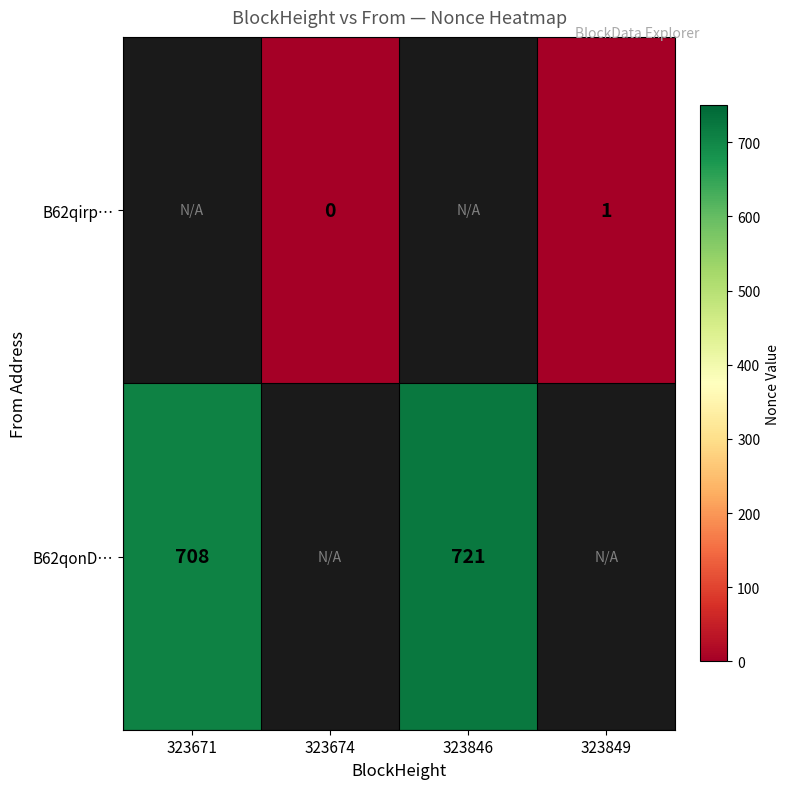

What is the maximum value shown in the chart?

721.0